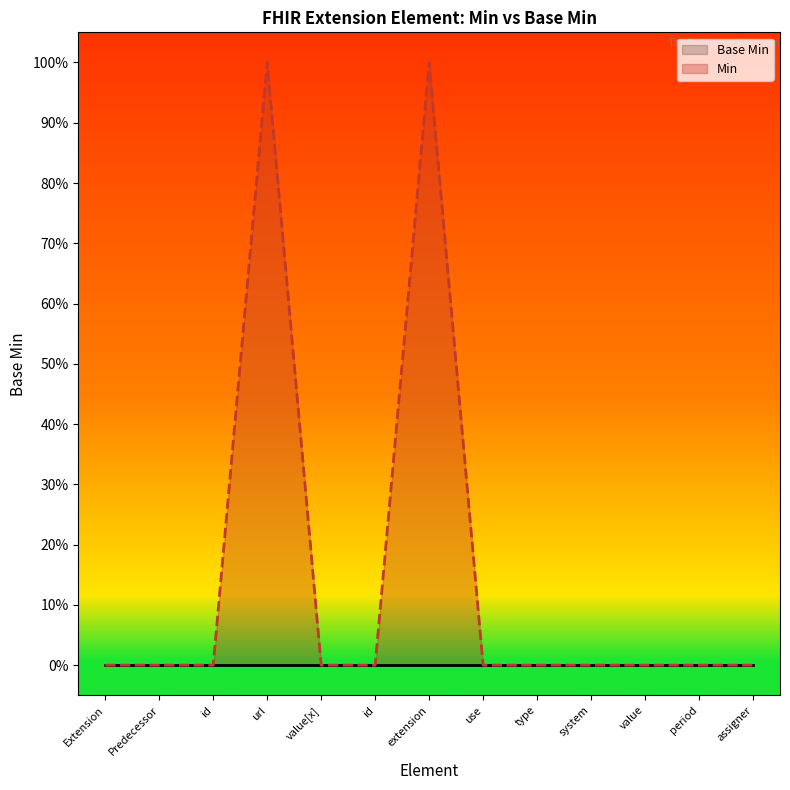

How many positive values does the Min series have?

2